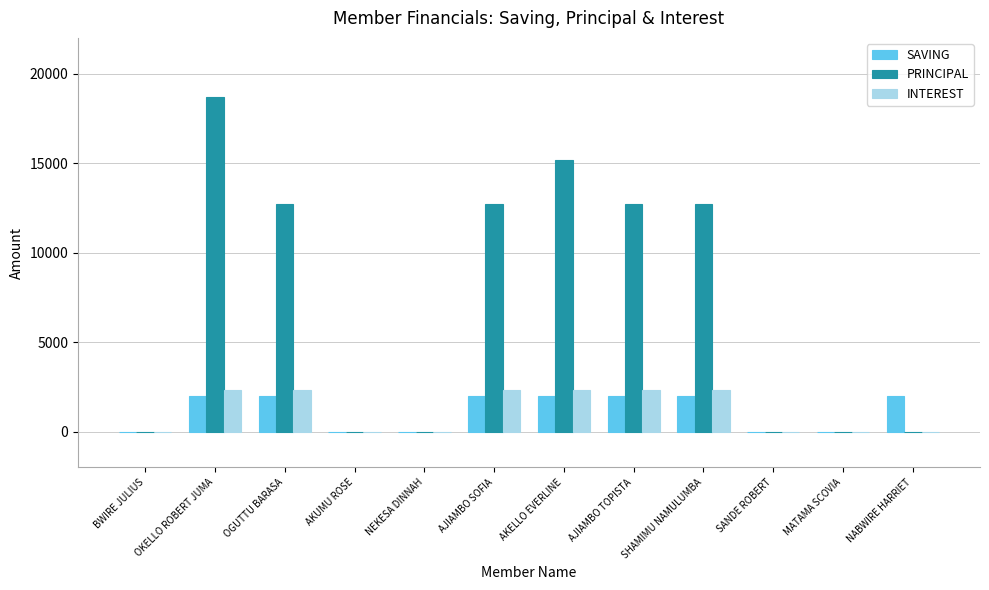

Which label corresponds to the largest value in the chart?

OKELLO ROBERT JUMA